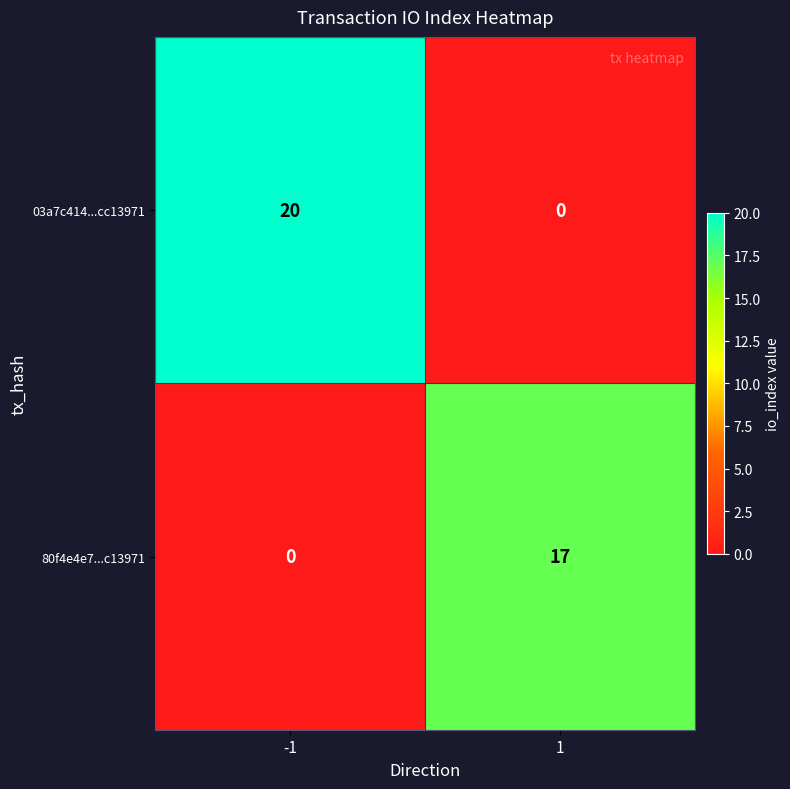

Which series has the largest total across all categories?

03a7c414...cc13971